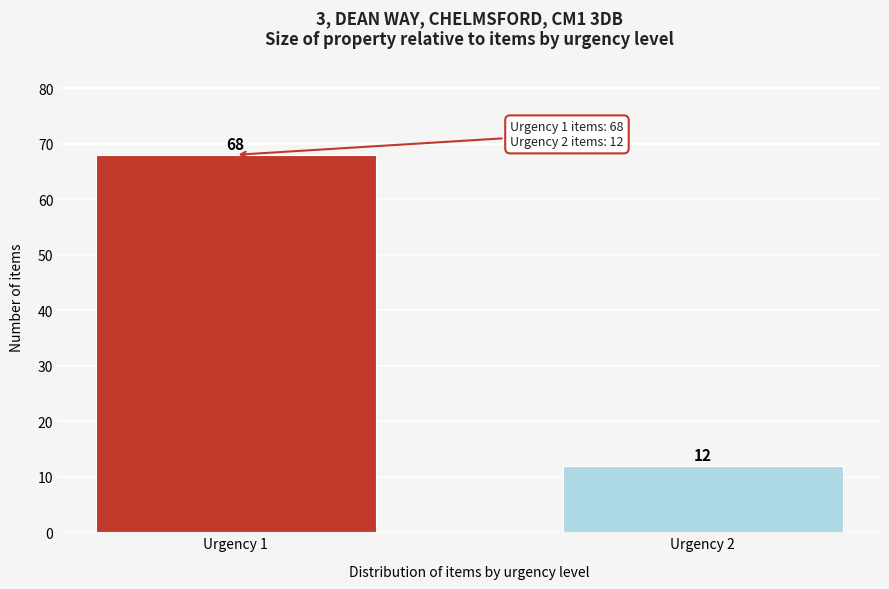

Reading left to right, list all the values displayed in this chart.

68	12